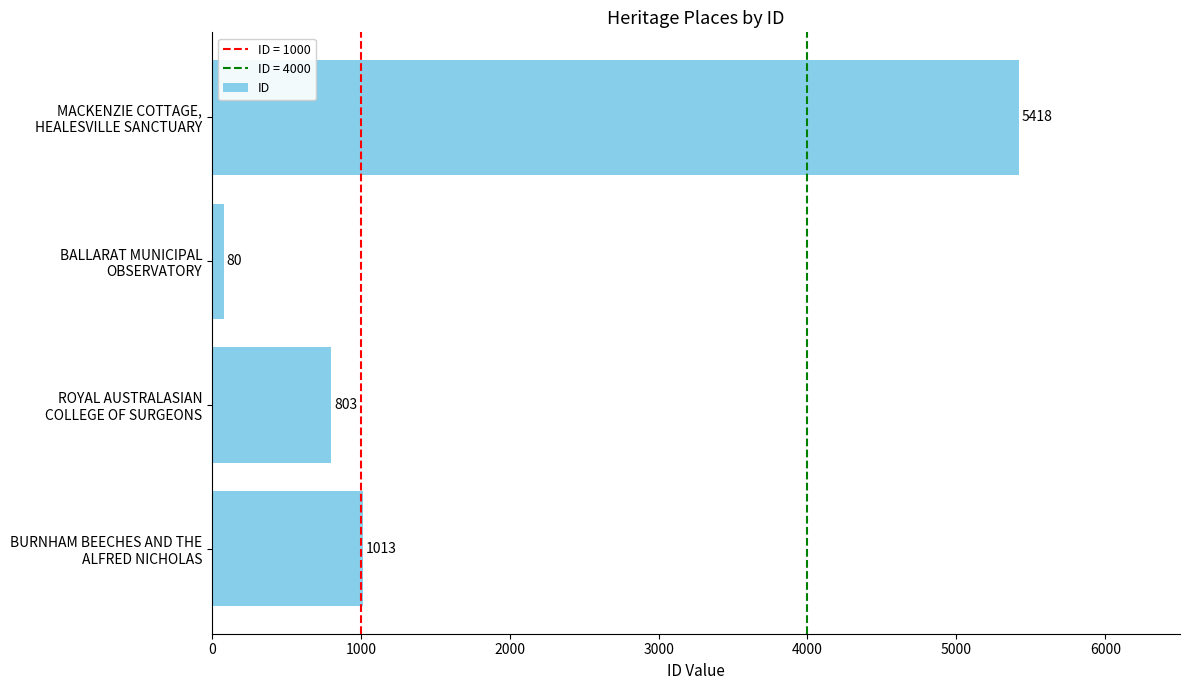

What is the maximum value shown in the chart?

5418